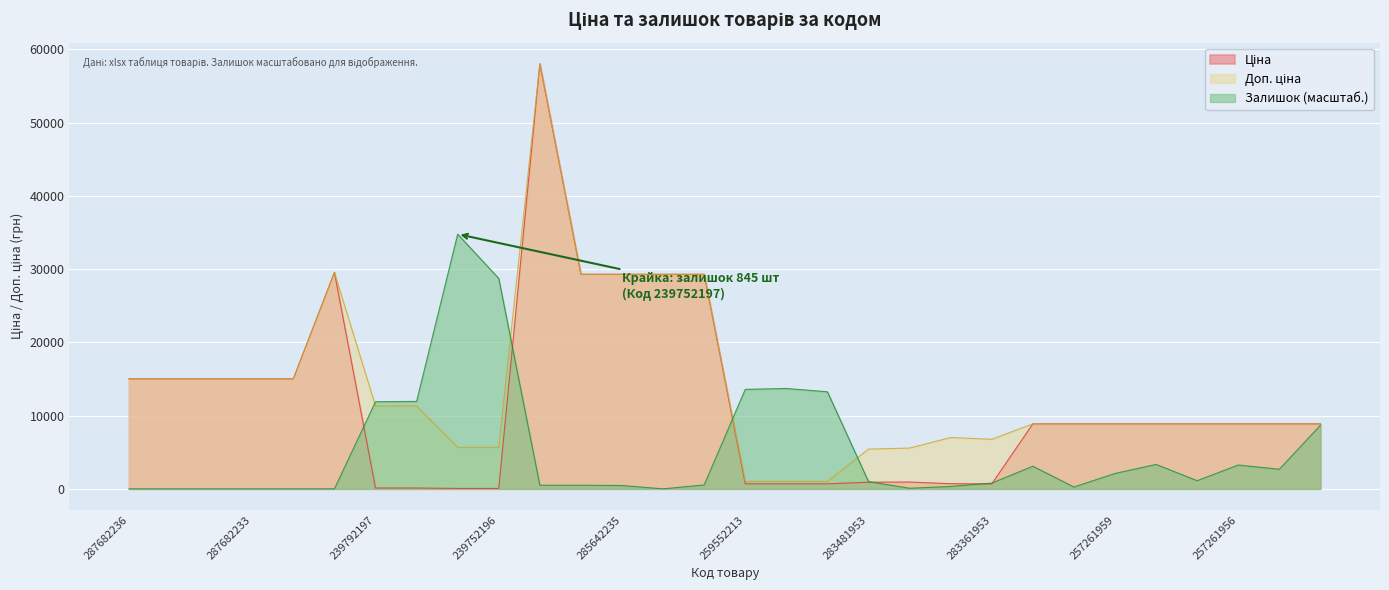

What is the sum of all Доп. ціна values?

412678.0